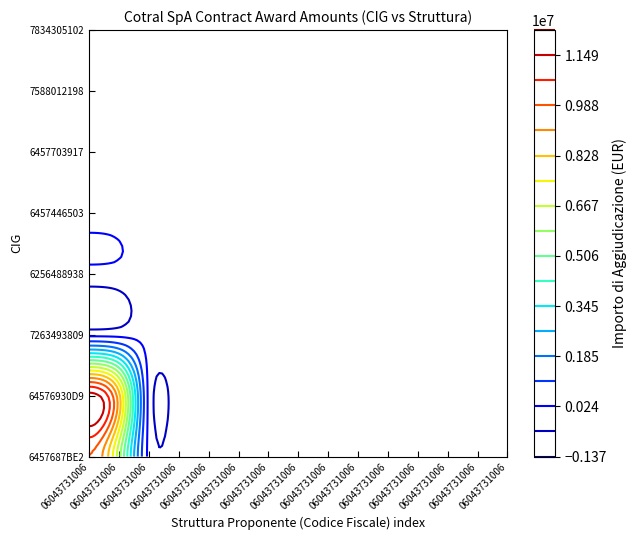

The 7263493809 series shows 0.0 at 8. True or false?

True